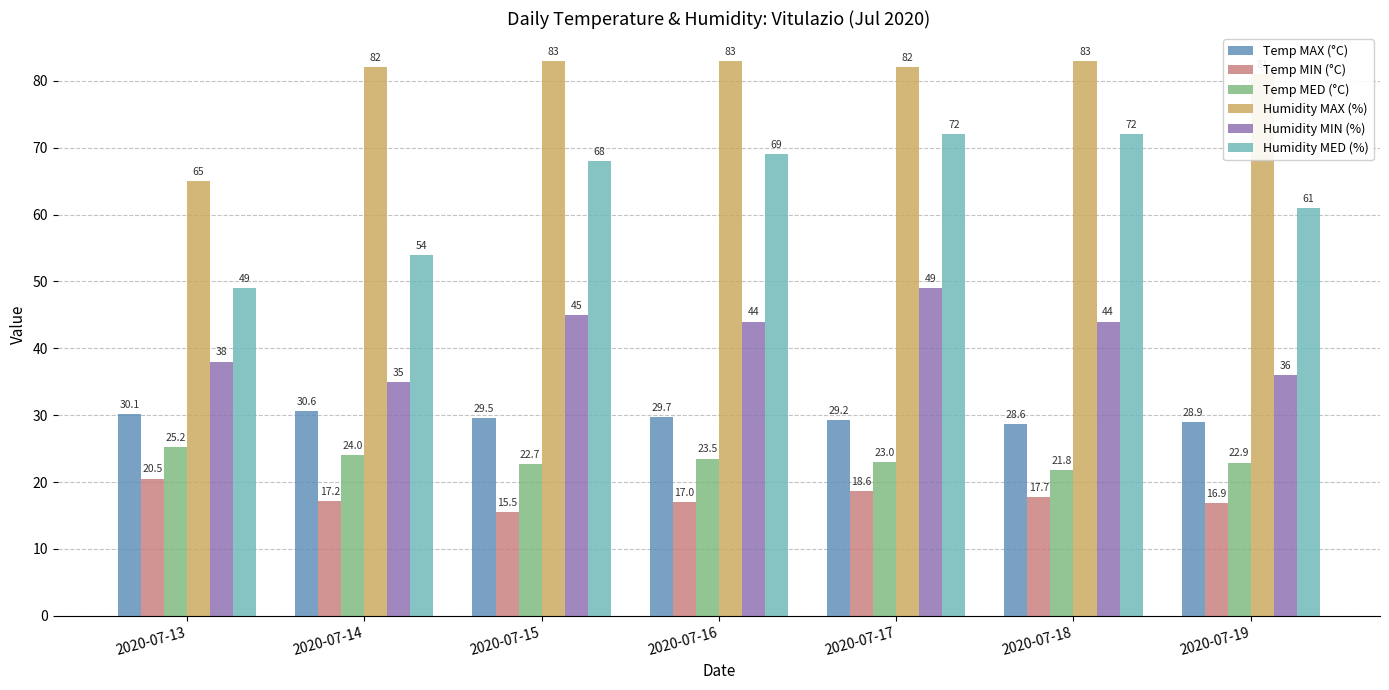

What is the sum of all Humidity MIN (%) values?

291.0